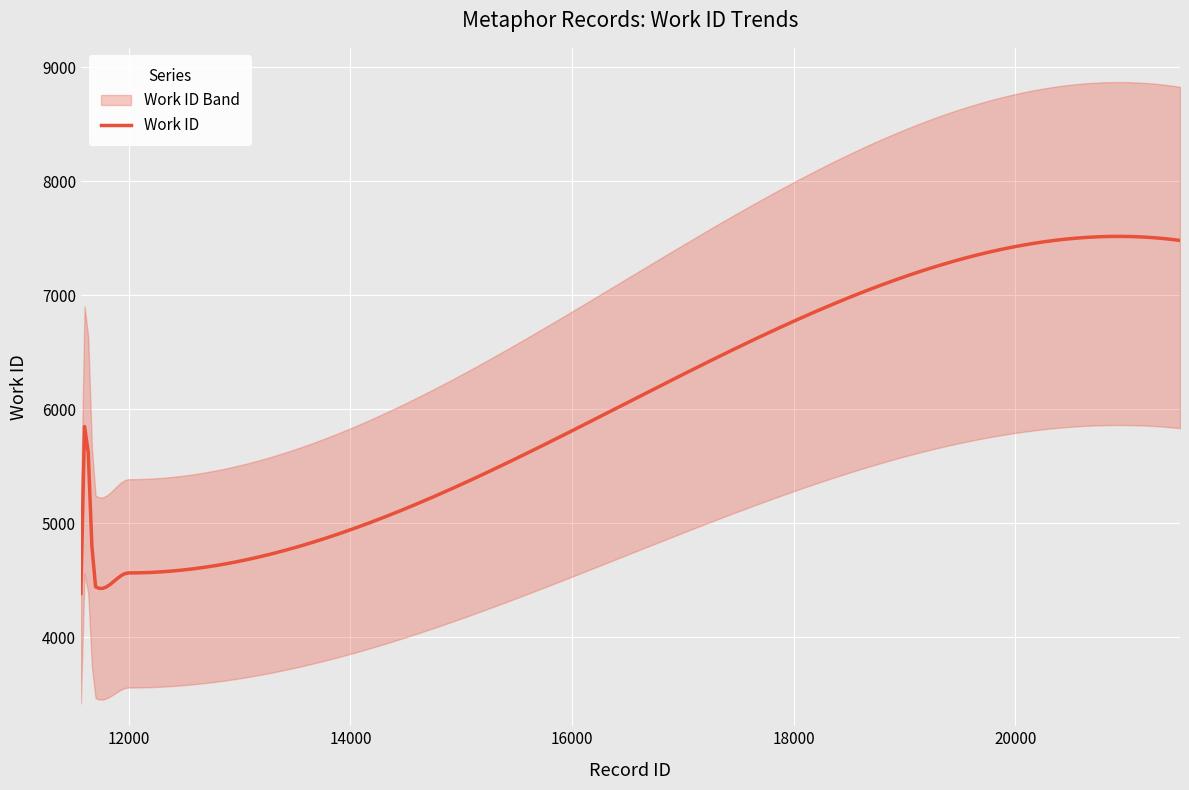

True or false: the data shows 2941 at 11695.

False